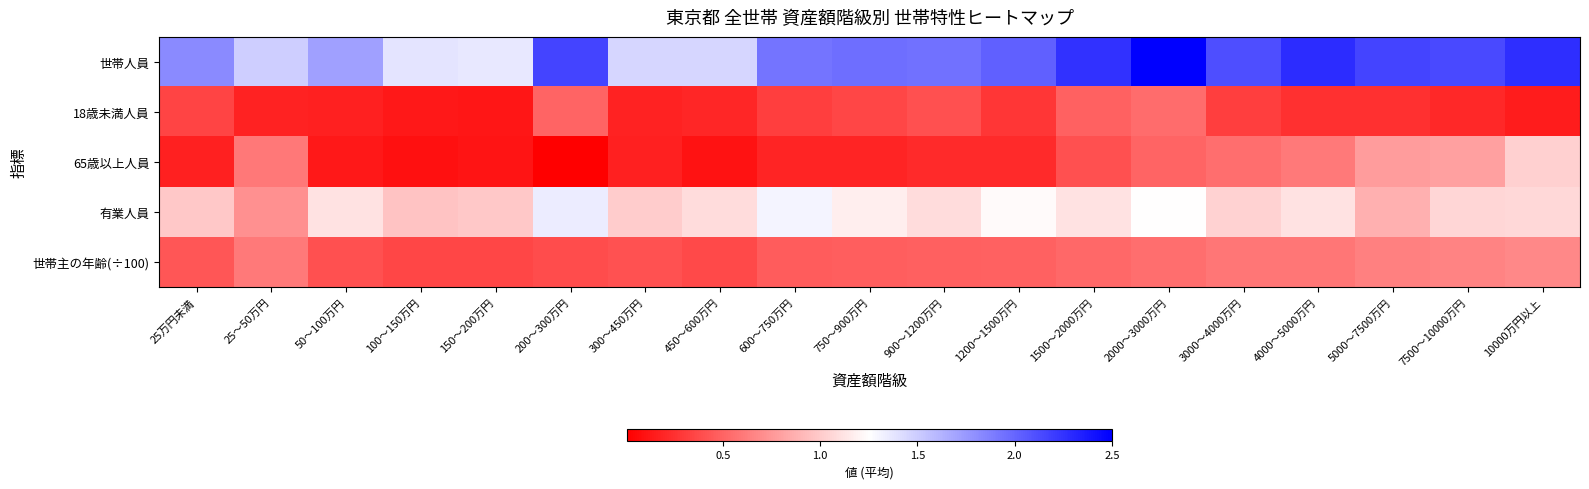

Reading left to right, what are all the values shown in this chart?

世帯人員: 25万円未満=1.8	25～50万円=1.5	50～100万円=1.7	100～150万円=1.4	150～200万円=1.4	200～300万円=2.2	300～450万円=1.4	450～600万円=1.4	600～750万円=1.9	750～900万円=2.0	900～1200万円=1.9	1200～1500万円=2.0	1500～2000万円=2.2	2000～3000万円=2.5	3000～4000万円=2.1	4000～5000万円=2.3	5000～7500万円=2.2	7500～10000万円=2.1	10000万円以上=2.3
18歳未満人員: 25万円未満=0.3	25～50万円=0.2	50～100万円=0.2	100～150万円=0.1	150～200万円=0.1	200～300万円=0.5	300～450万円=0.2	450～600万円=0.2	600～750万円=0.3	750～900万円=0.4	900～1200万円=0.4	1200～1500万円=0.3	1500～2000万円=0.5	2000～3000万円=0.5	3000～4000万円=0.3	4000～5000万円=0.2	5000～7500万円=0.2	7500～10000万円=0.2	10000万円以上=0.1
65歳以上人員: 25万円未満=0.2	25～50万円=0.6	50～100万円=0.1	100～150万円=0.1	150～200万円=0.1	200～300万円=0.0	300～450万円=0.2	450～600万円=0.1	600～750万円=0.2	750～900万円=0.2	900～1200万円=0.2	1200～1500万円=0.2	1500～2000万円=0.4	2000～3000万円=0.5	3000～4000万円=0.6	4000～5000万円=0.6	5000～7500万円=0.8	7500～10000万円=0.8	10000万円以上=1.0
有業人員: 25万円未満=1.0	25～50万円=0.7	50～100万円=1.1	100～150万円=1.0	150～200万円=1.0	200～300万円=1.4	300～450万円=1.0	450～600万円=1.1	600～750万円=1.3	750～900万円=1.2	900～1200万円=1.1	1200～1500万円=1.2	1500～2000万円=1.1	2000～3000万円=1.2	3000～4000万円=1.0	4000～5000万円=1.1	5000～7500万円=0.9	7500～10000万円=1.1	10000万円以上=1.1
世帯主の年齢(÷100): 25万円未満=0.4	25～50万円=0.6	50～100万円=0.4	100～150万円=0.4	150～200万円=0.4	200～300万円=0.4	300～450万円=0.4	450～600万円=0.4	600～750万円=0.5	750～900万円=0.5	900～1200万円=0.5	1200～1500万円=0.5	1500～2000万円=0.5	2000～3000万円=0.5	3000～4000万円=0.6	4000～5000万円=0.6	5000～7500万円=0.6	7500～10000万円=0.7	10000万円以上=0.7